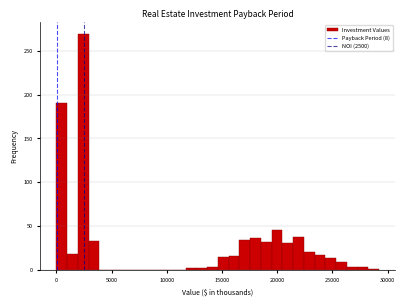

Read against the x-axis, roughly where is the centre of the tallest bar?

2500